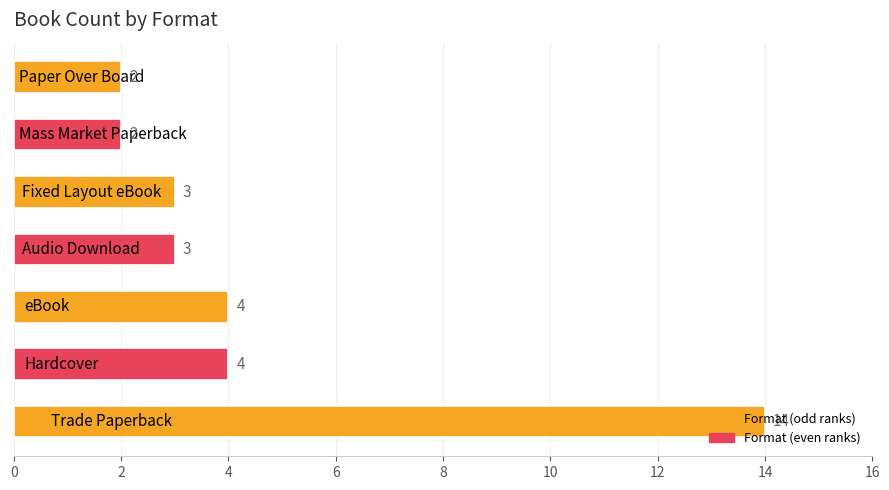

What is the difference between the maximum and minimum values?

12